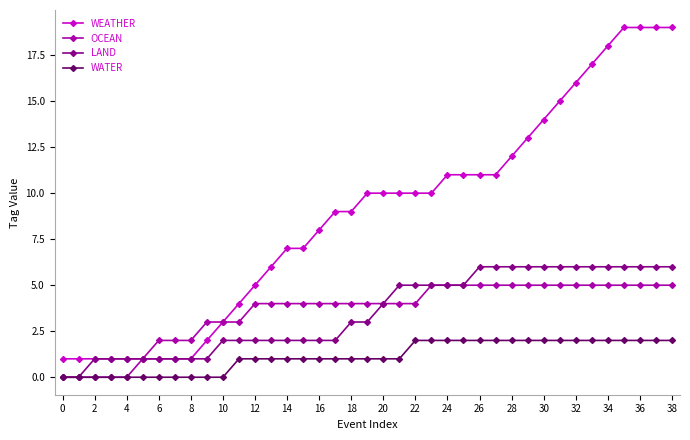

How many lines are shown in the chart?

4